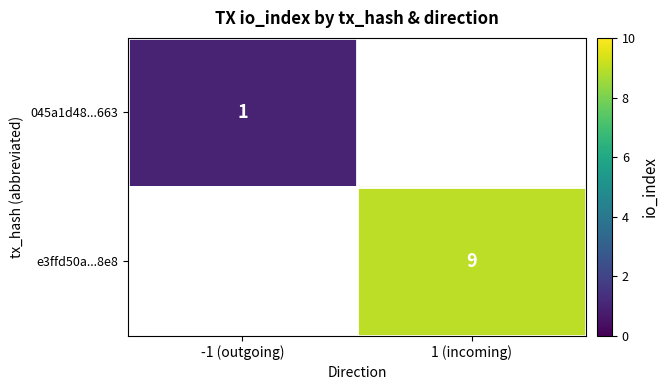

Rank the series by their maximum value, from lowest to highest.

045a1d48...663, e3ffd50a...8e8